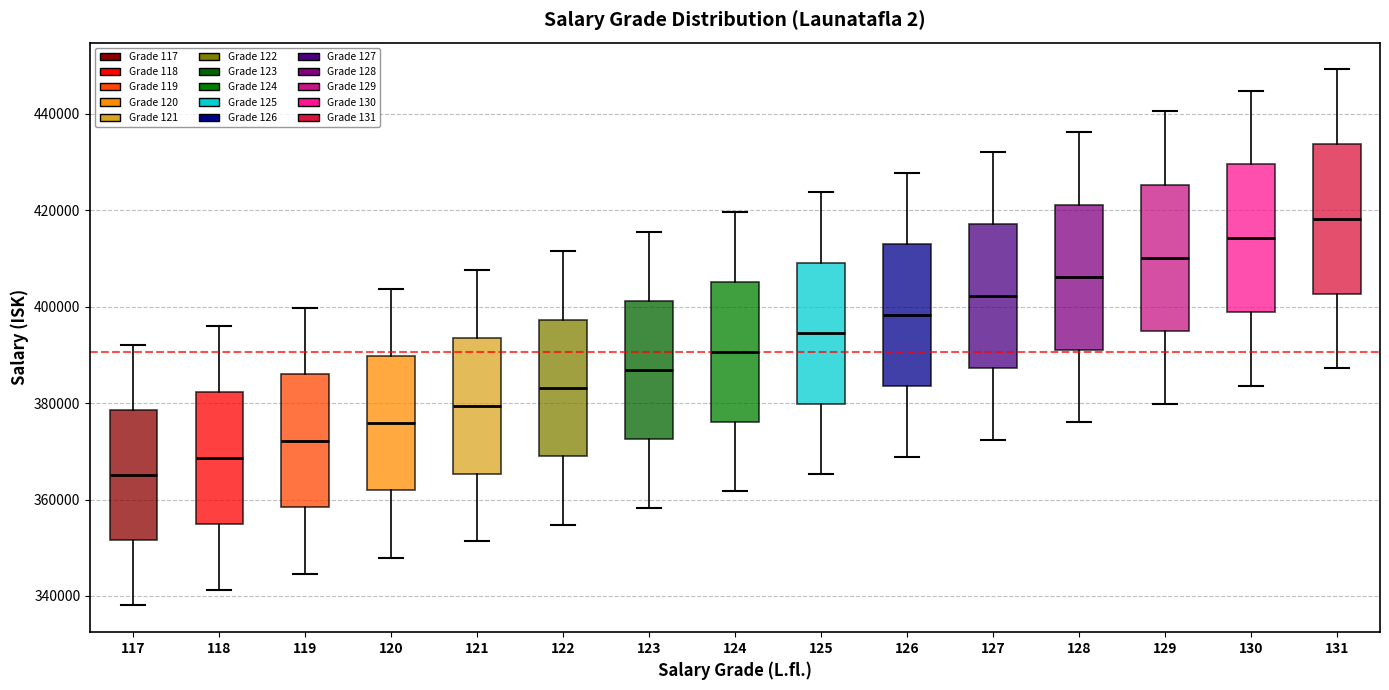

Which box has the lowest median line?

117